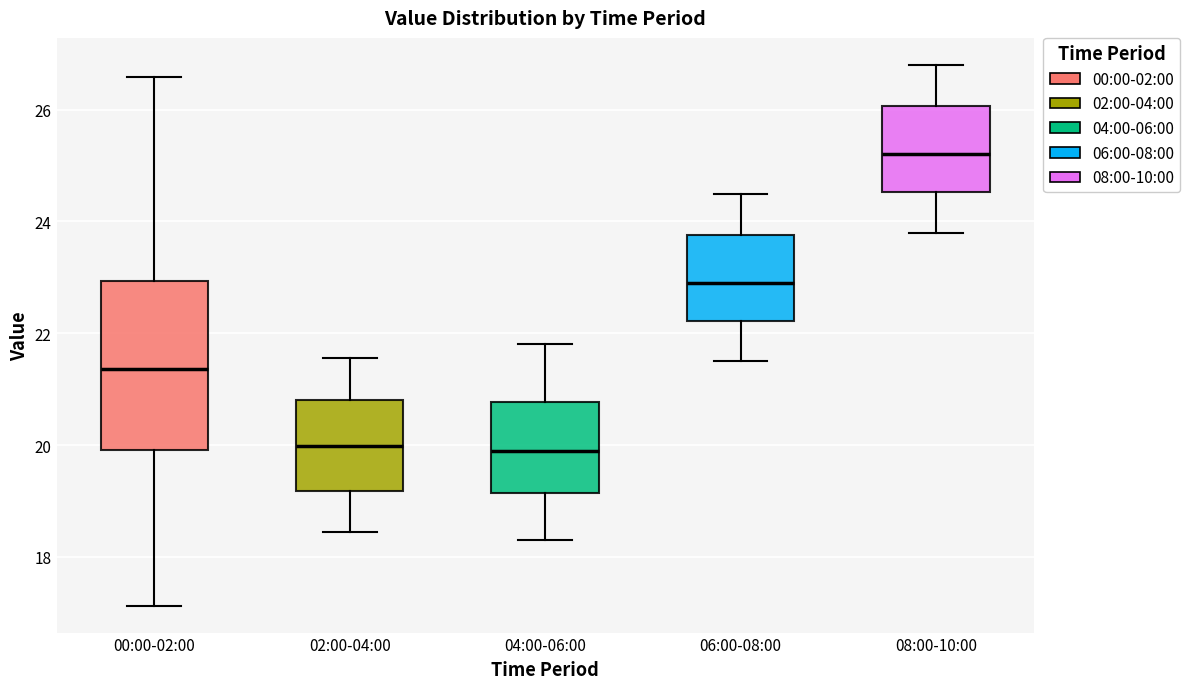

Comparing the boxes themselves (not the whiskers), which one is the tallest?

00:00-02:00